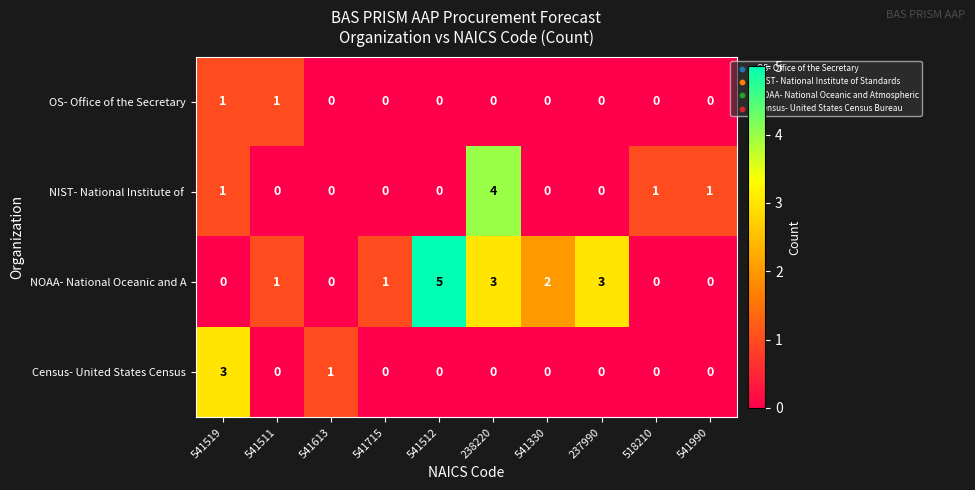

List the series in order of their peak value, highest first.

NOAA- National Oceanic and A, NIST- National Institute of , Census- United States Census, OS- Office of the Secretary